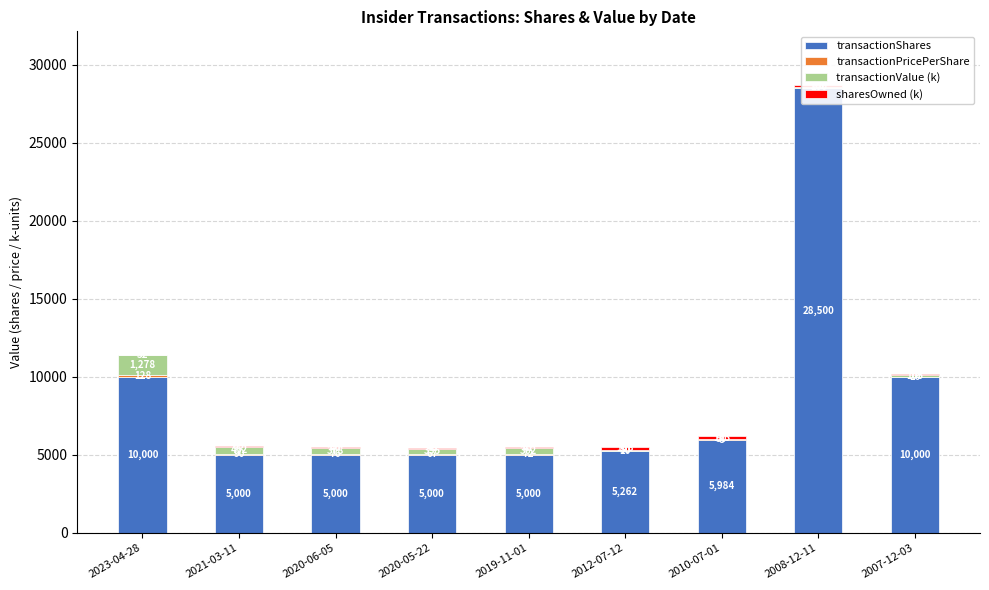

What is the sum of all transactionPricePerShare values?

465.1